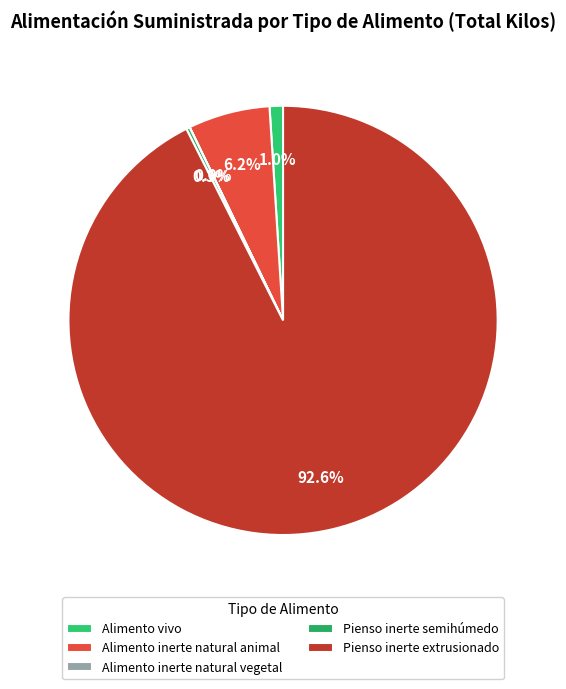

Which category has the biggest portion of the pie?

Pienso inerte extrusionado